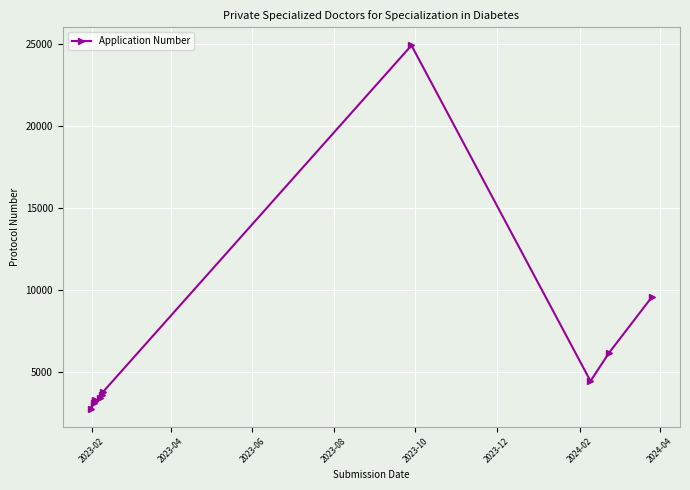

What is the value of the 7th point from the left?

3744